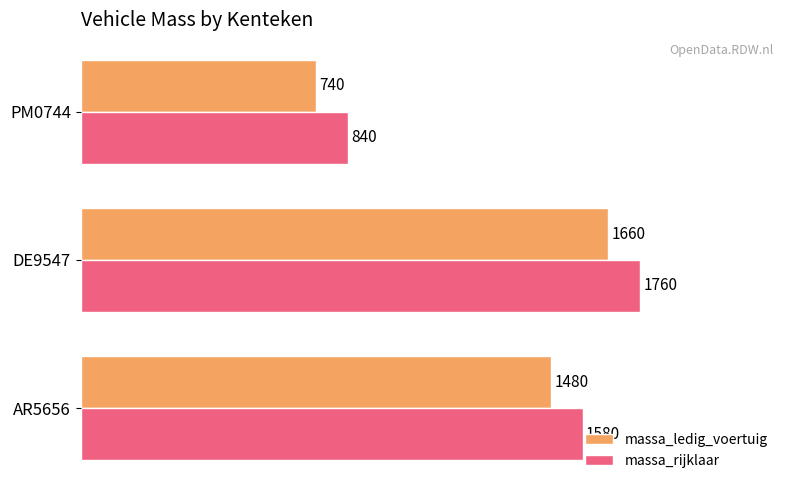

What is the difference between the highest and lowest values at AR5656?

100